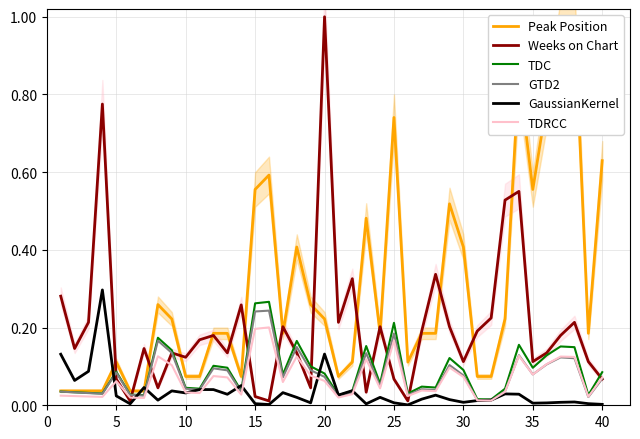

Where is GaussianKernel nearest to the value 0?

25